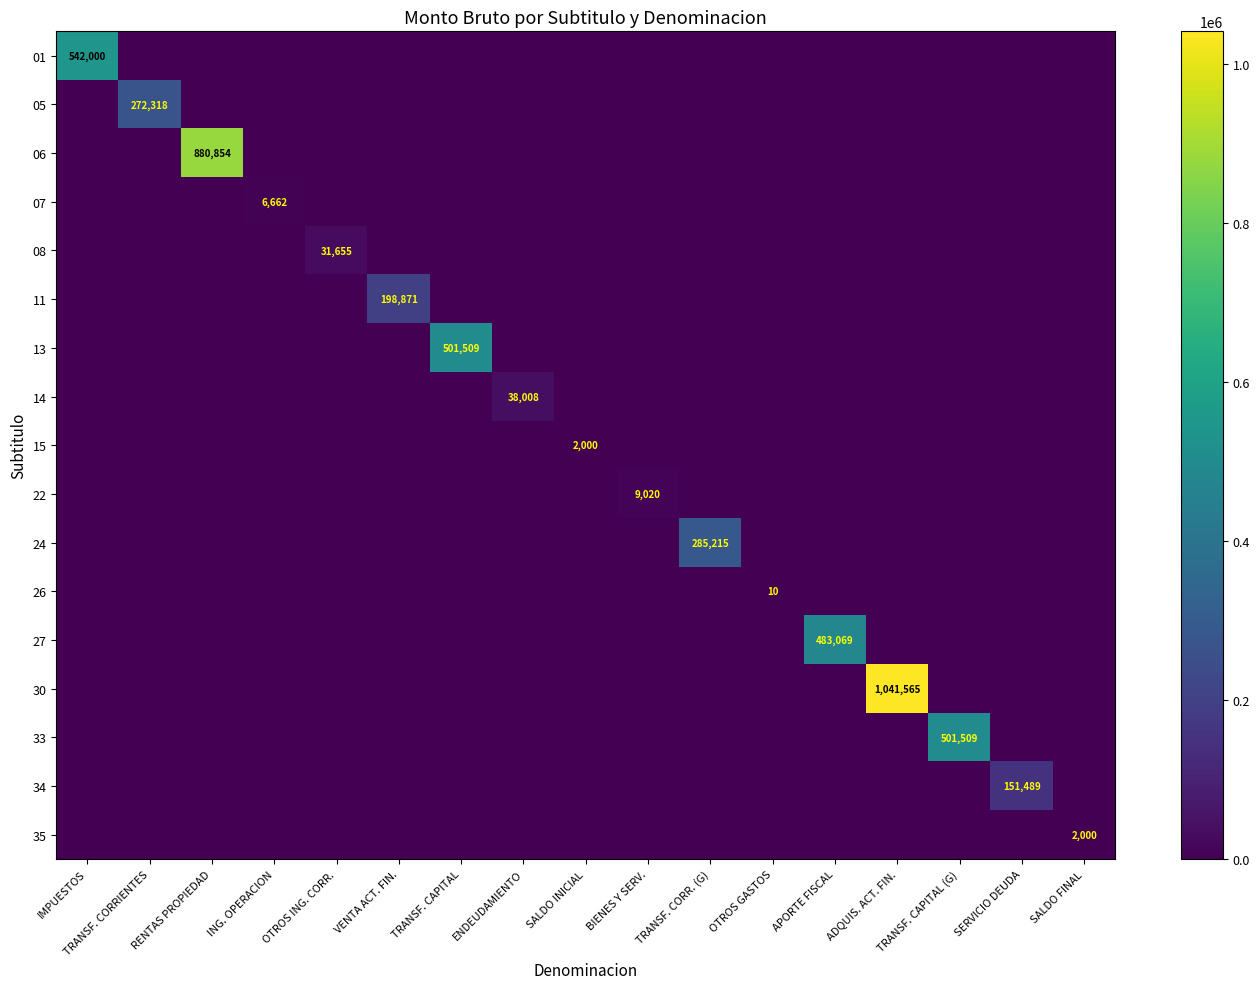

The 05 series shows 133451 at TRANSF. CORRIENTES. True or false?

False